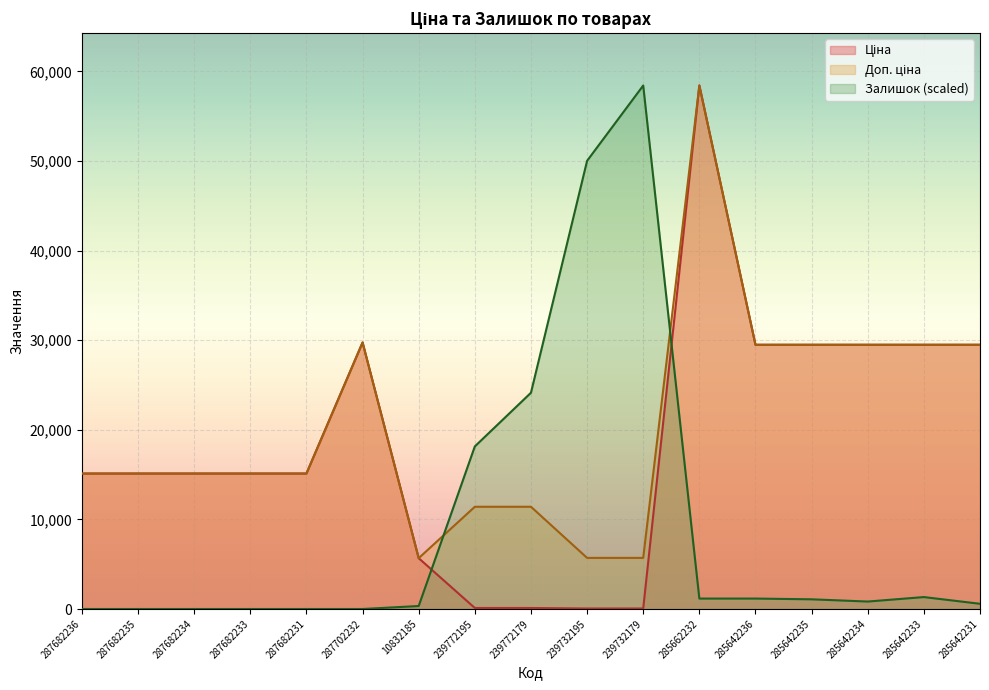

At which label does Доп. ціна first exceed 15120?

287702232